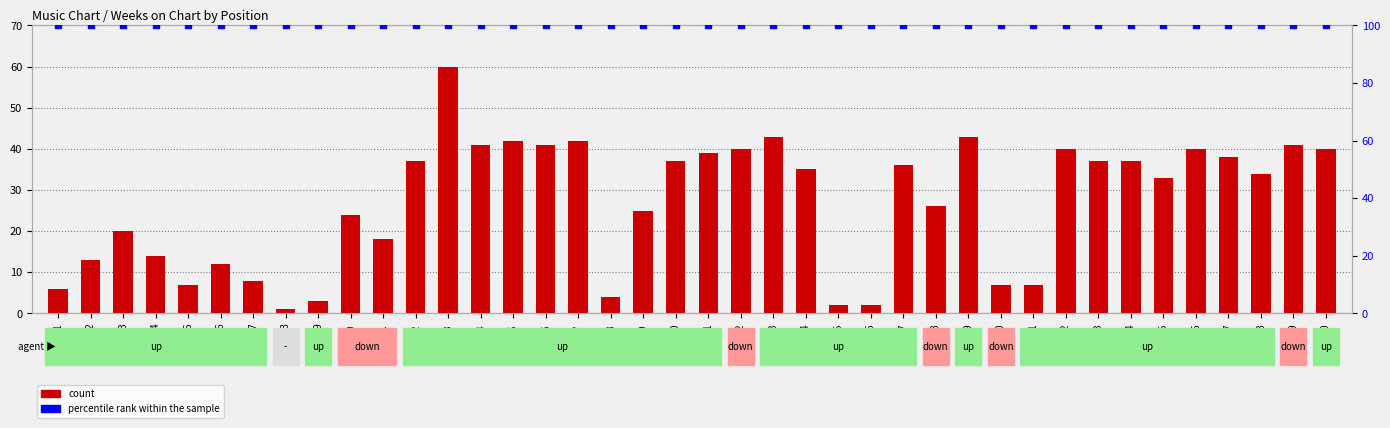

Is the value of percentile rank within the sample at 24 greater than the value of count at 35?

Yes